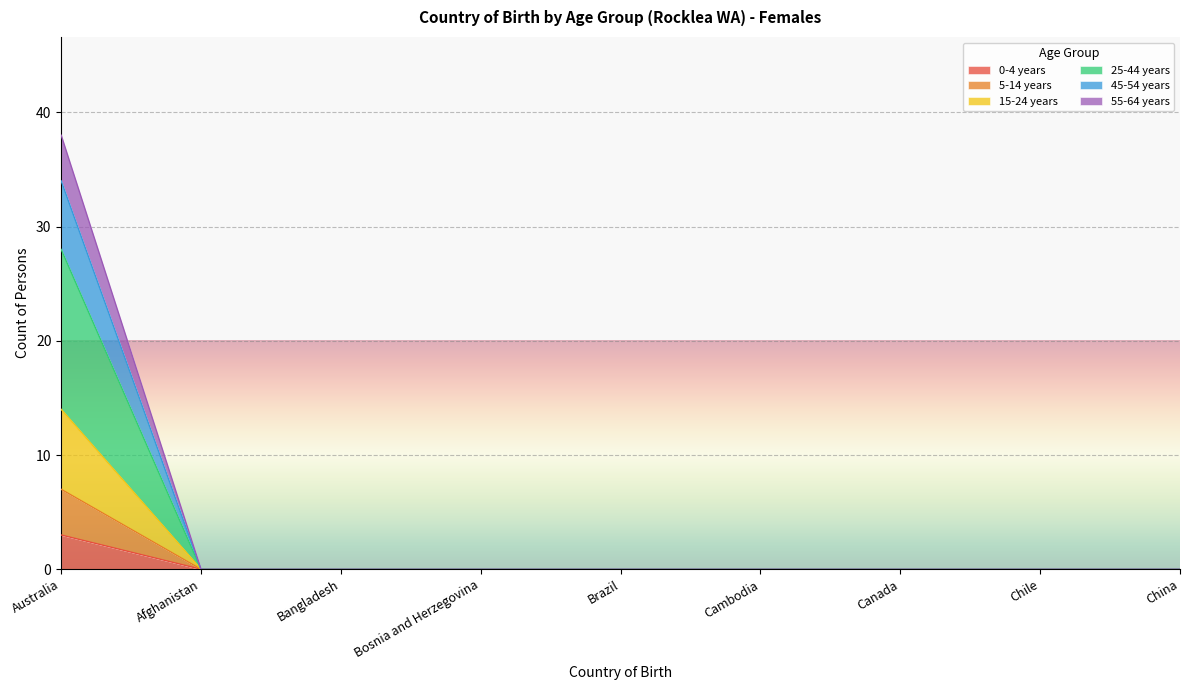

Is it true that 15-24 years equals -4 at Chile?

False